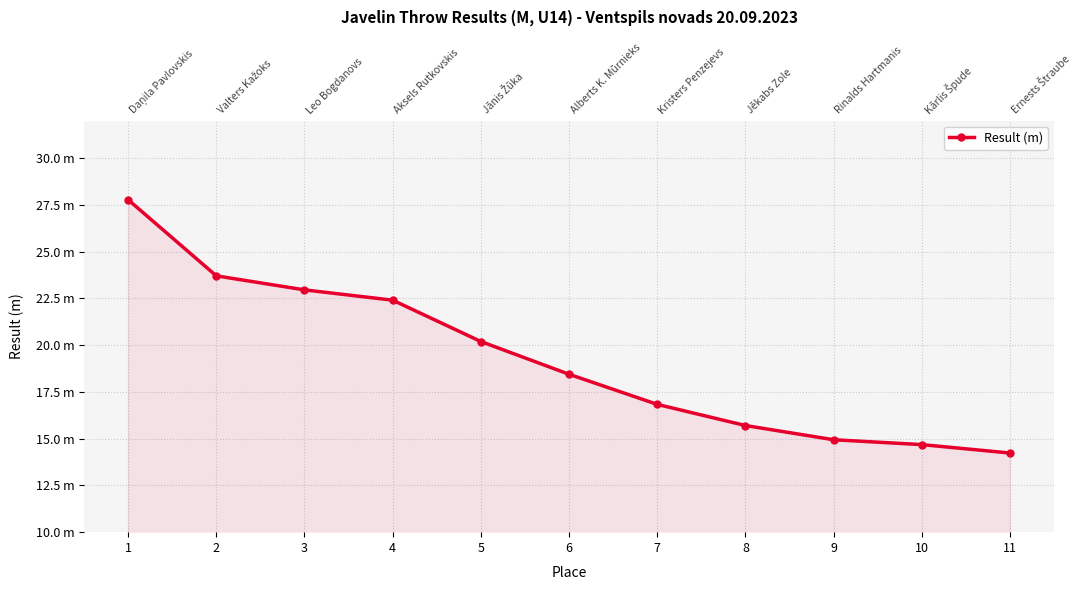

Reading left to right, extract all data points from this chart.

27.8	23.7	22.9	22.4	20.2	18.4	16.8	15.7	14.9	14.7	14.2